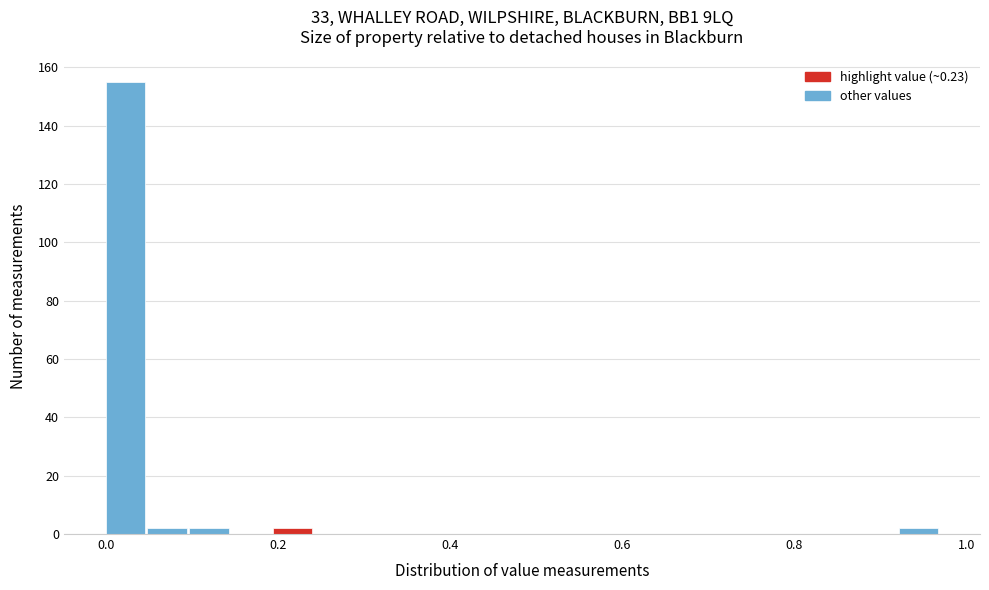

Around what value on the x-axis is the tallest bar? Give the approximate position of its centre, as read against the axis.

0.02